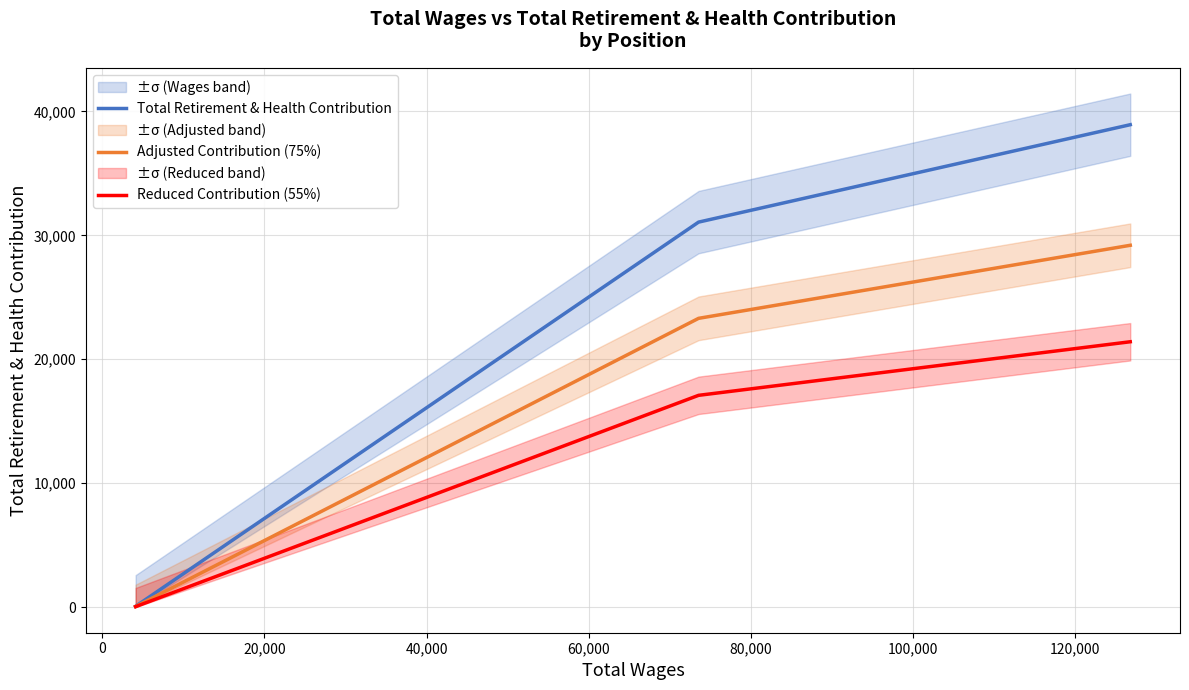

Which series has the largest total across all categories?

Total Retirement & Health Contribution